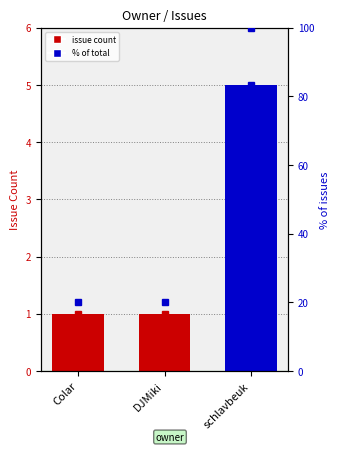

Count the values in the range 1 to 5.

3